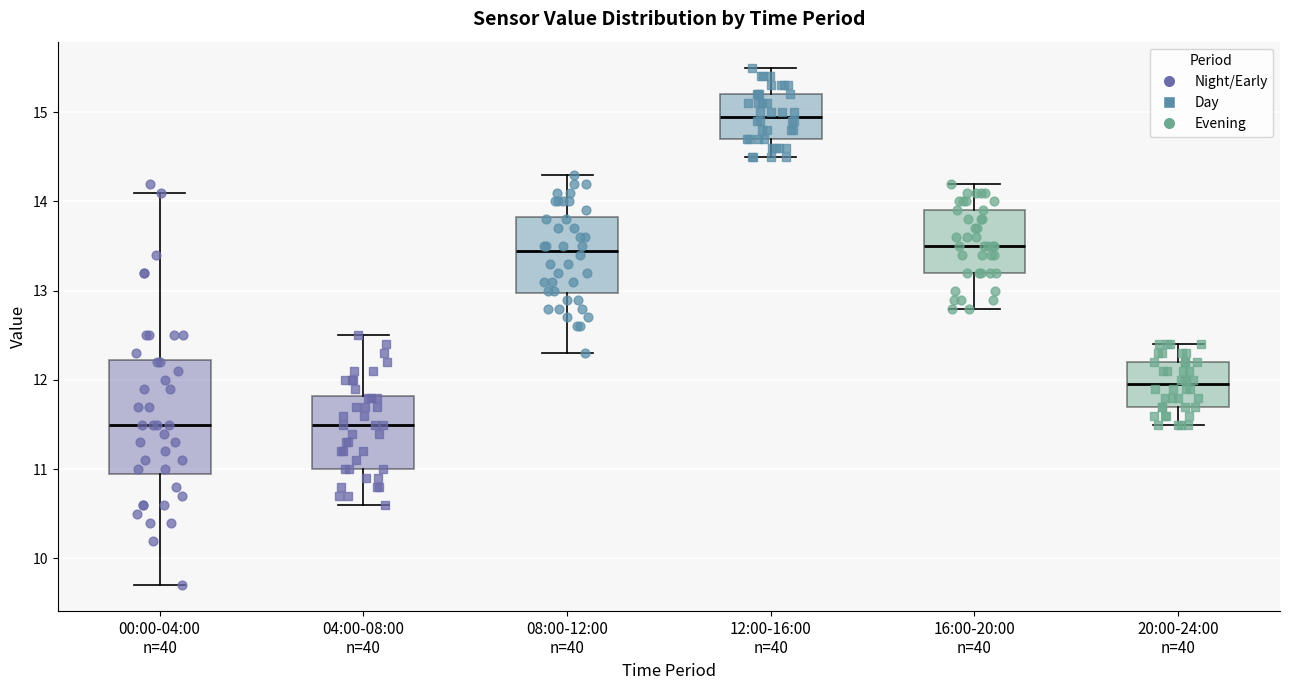

Which box is the tallest, from its lower edge to its upper edge?

00:00-04:00 n=40